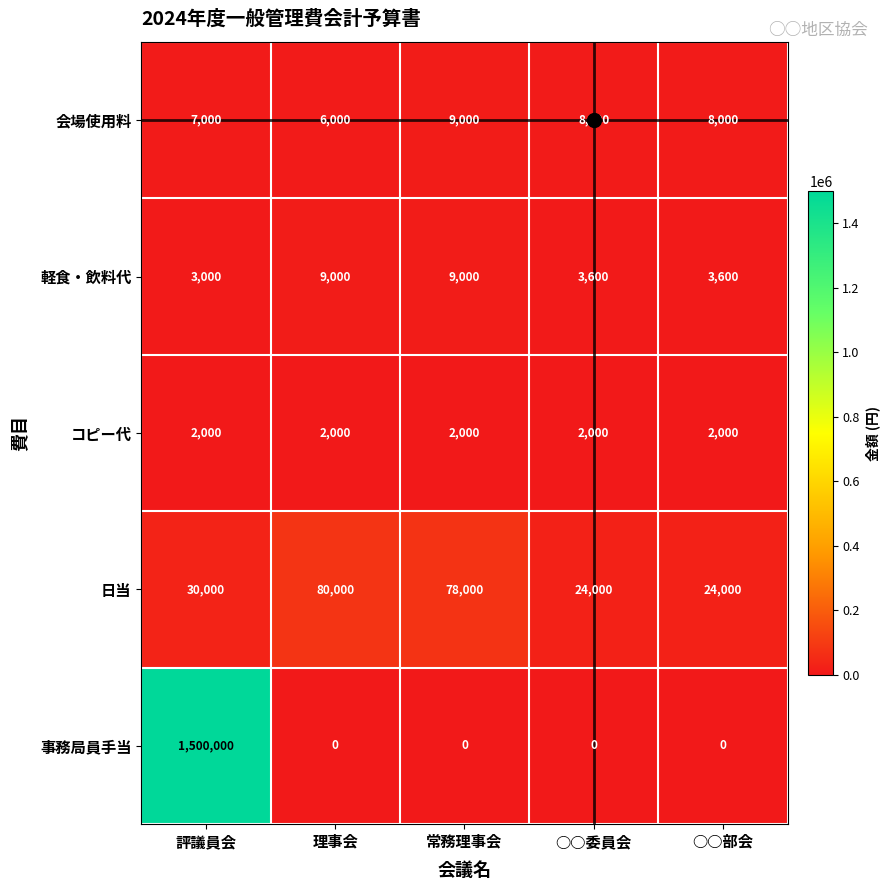

What is the maximum value shown in the chart?

1500000